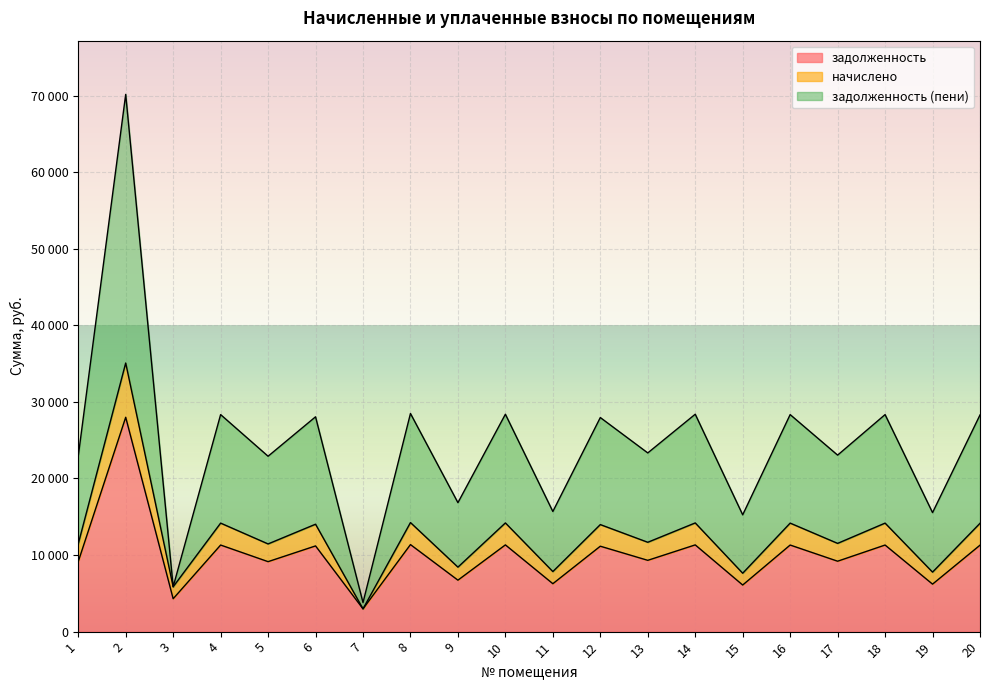

In задолженность, how many points are lower than both neighbors (excluding endpoints)?

9